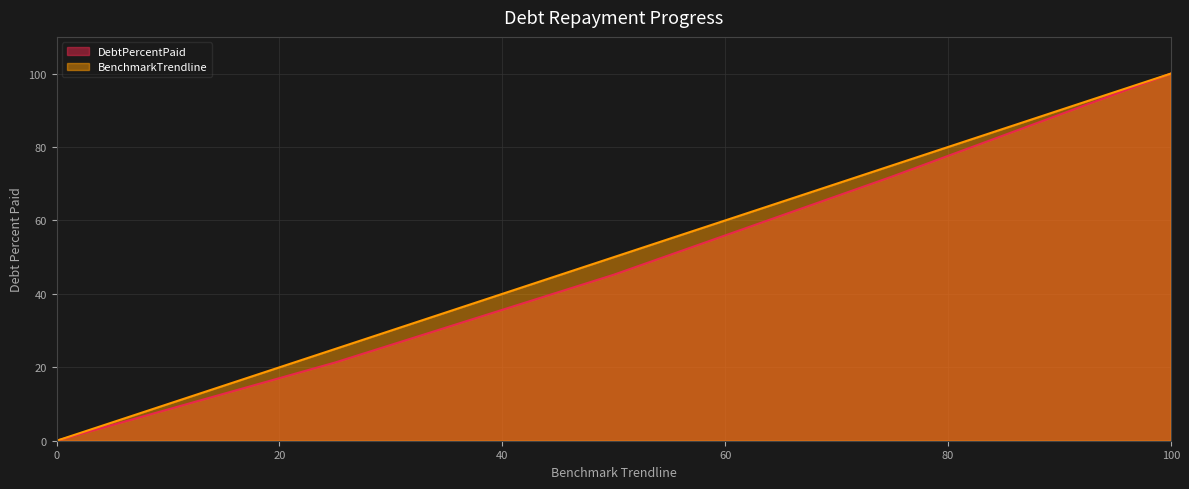

Which label corresponds to the smallest value in the chart?

0